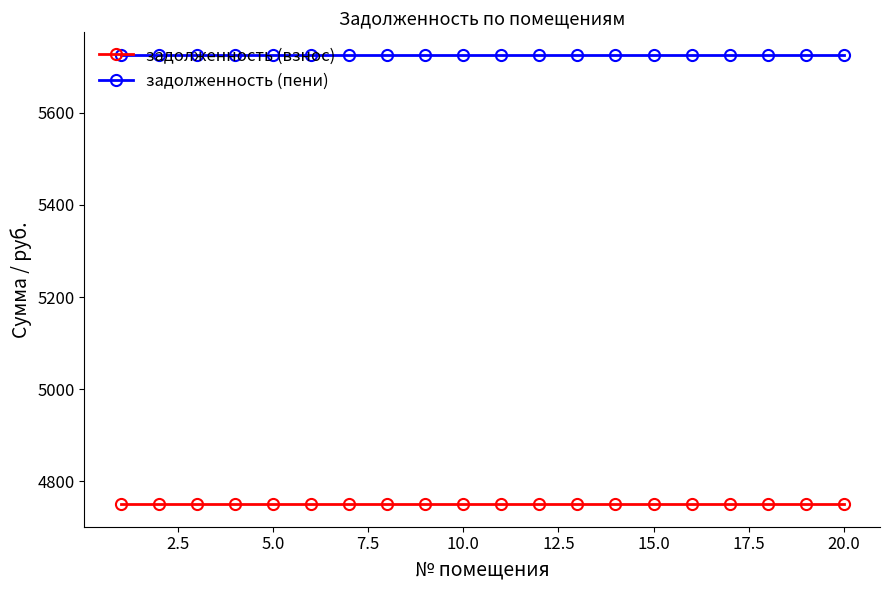

How many lines are shown in the chart?

2